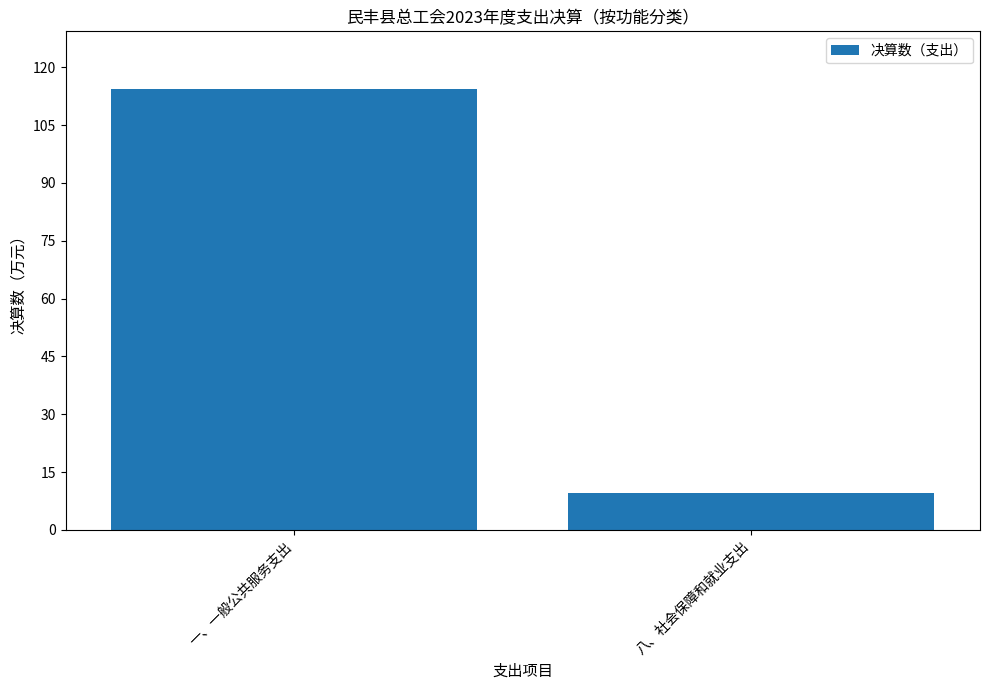

Between 一、一般公共服务支出 and 八、社会保障和就业支出, which is larger?

一、一般公共服务支出